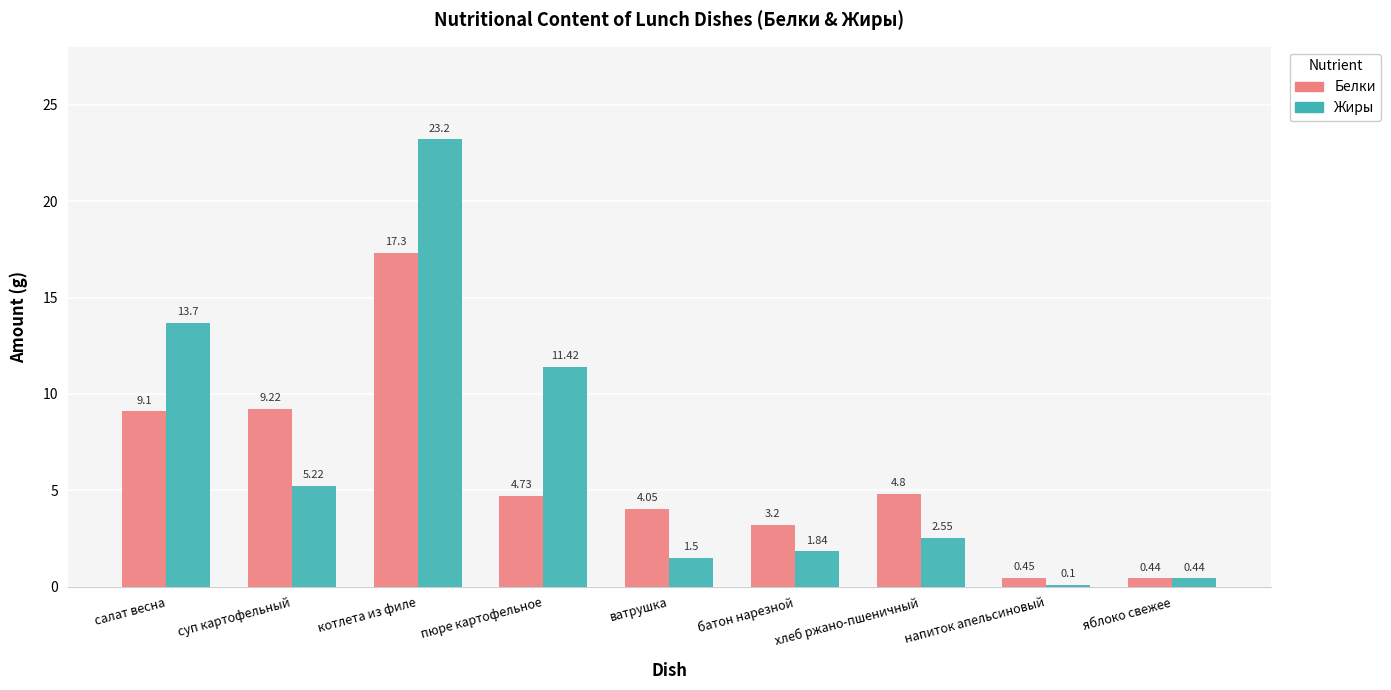

Which series has the largest total across all categories?

Жиры